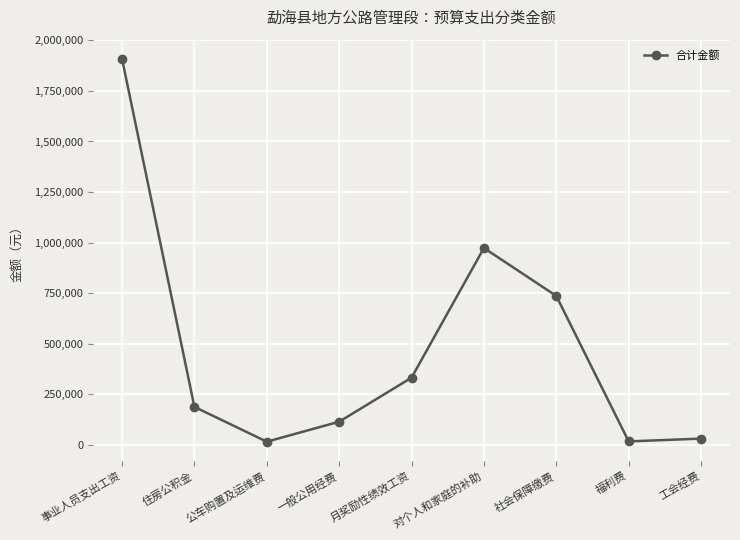

What is the approximate value at 对个人和家庭的补助?

973514.9